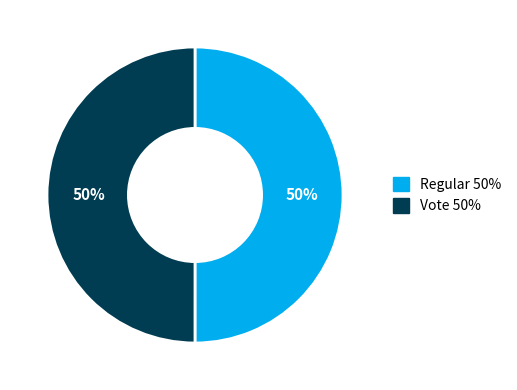

Approximately how many times larger is the value at Vote compared to Regular?

1.0